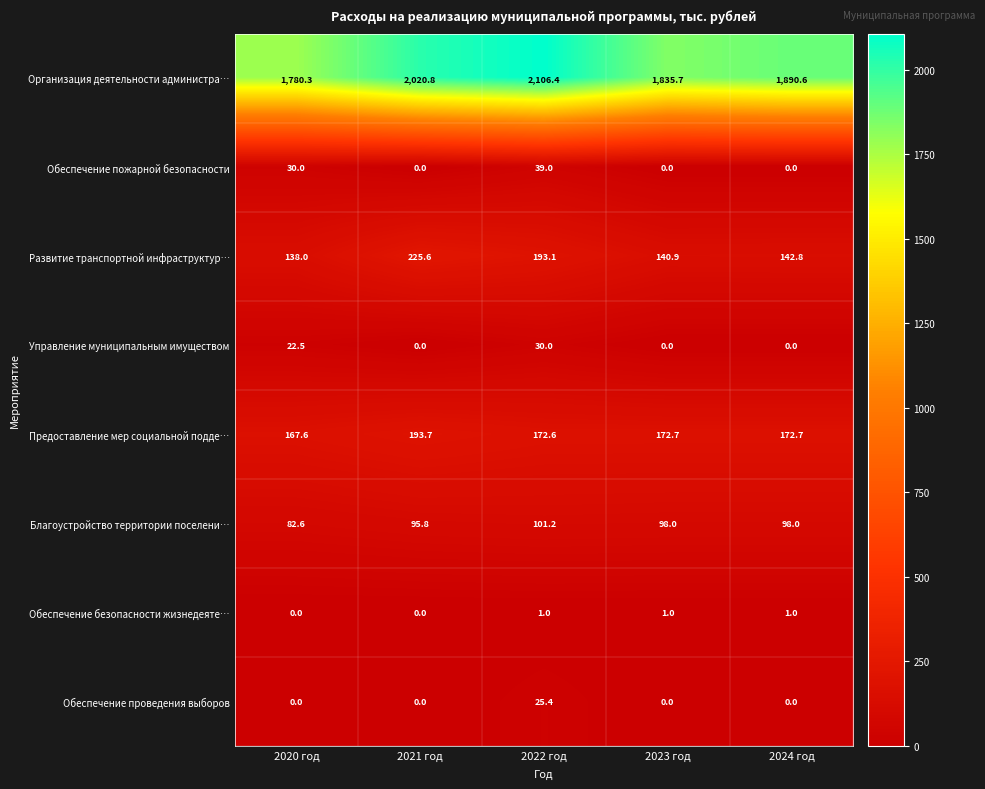

Is it true that Обеспечение пожарной безопасности equals 60.3 at 2022 год?

False